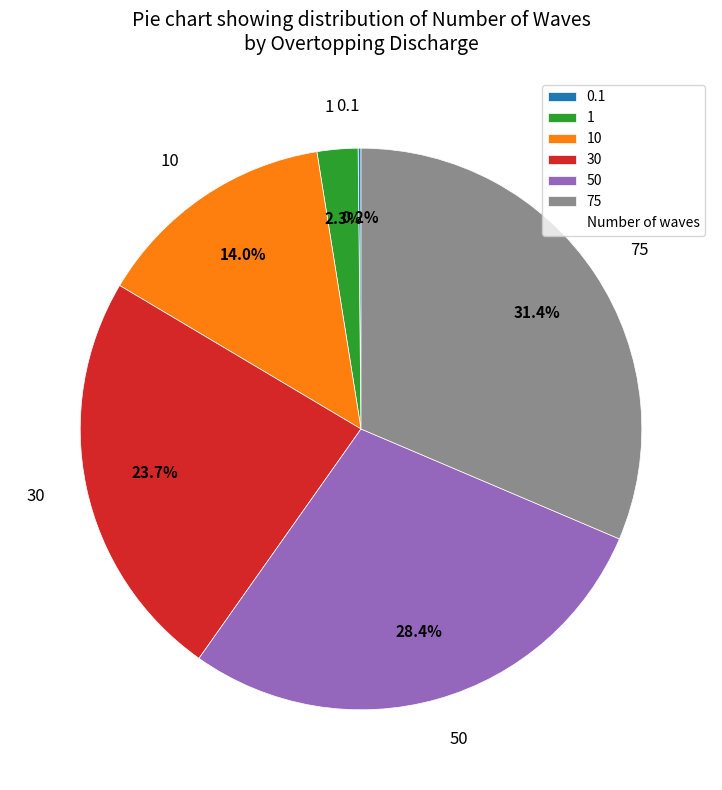

Between 50 and 75, which is larger?

75